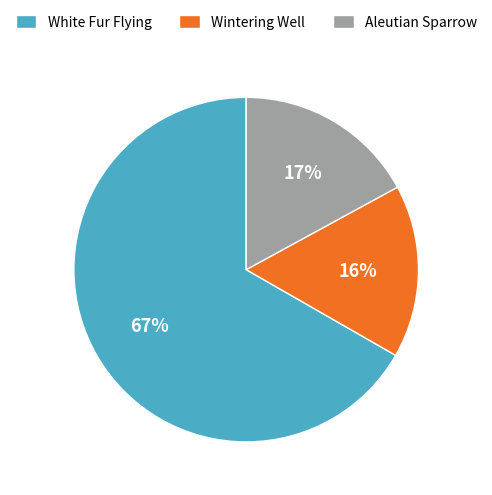

To the nearest percent, what is the difference between the Wintering Well and Aleutian Sparrow slice percentages?

1%